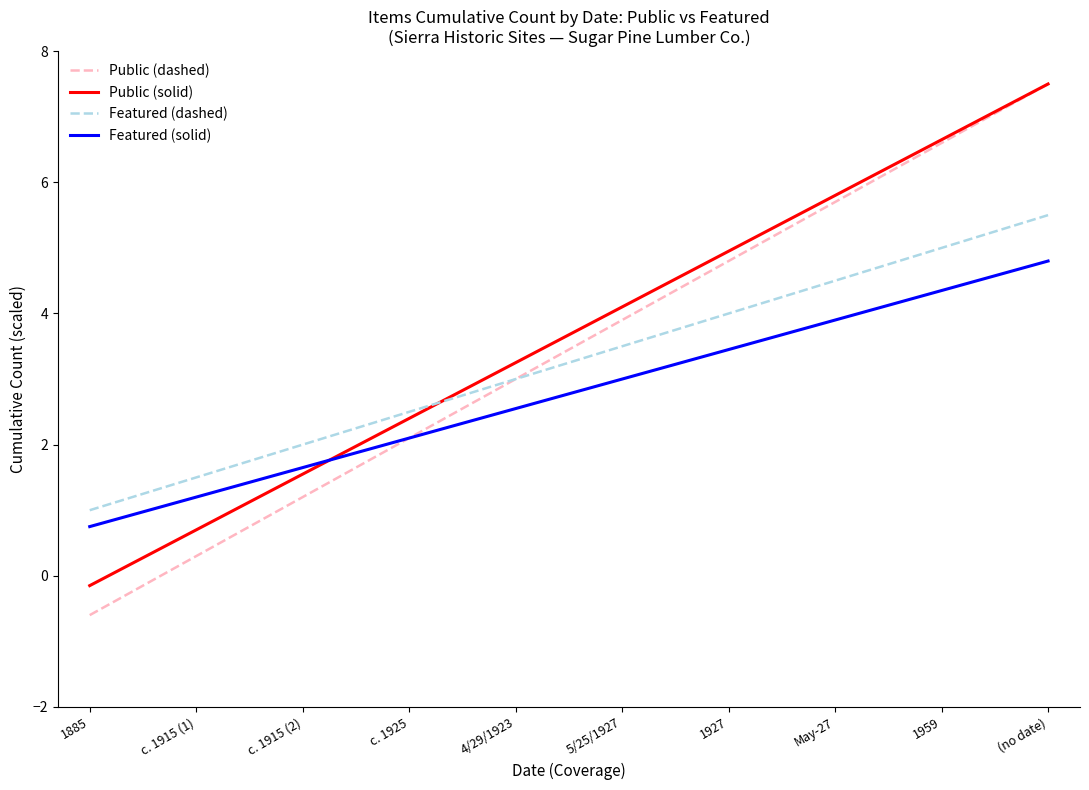

List the labels in order of Featured (dashed) value, largest first.

(no date), 1959, May-27, 1927, 5/25/1927, 4/29/1923, c. 1925, c. 1915 (2), c. 1915 (1), 1885